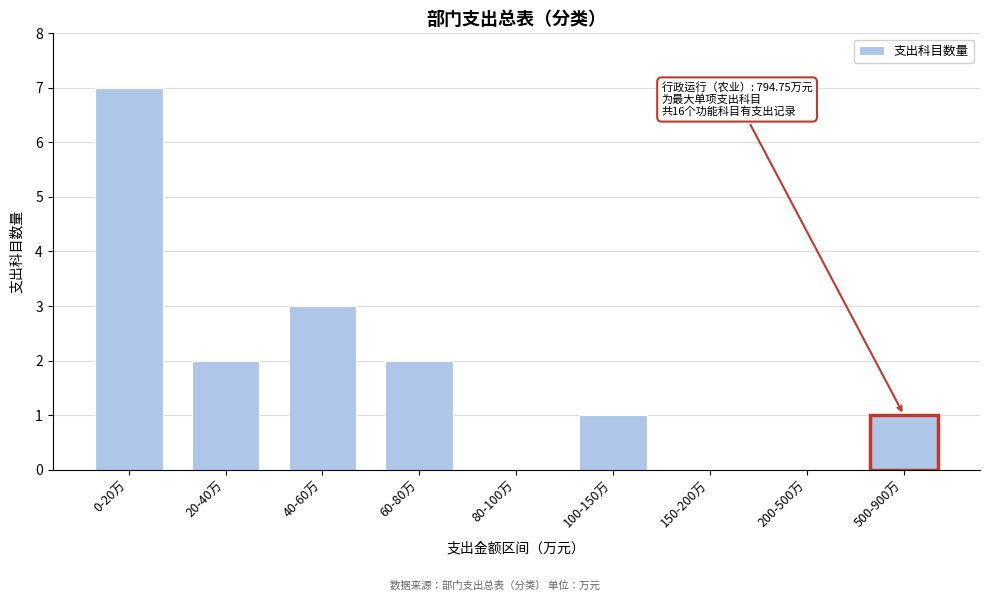

Reading right to left, list all the values displayed in this chart.

500-900万=1	200-500万=0	150-200万=0	100-150万=1	80-100万=0	60-80万=2	40-60万=3	20-40万=2	0-20万=7